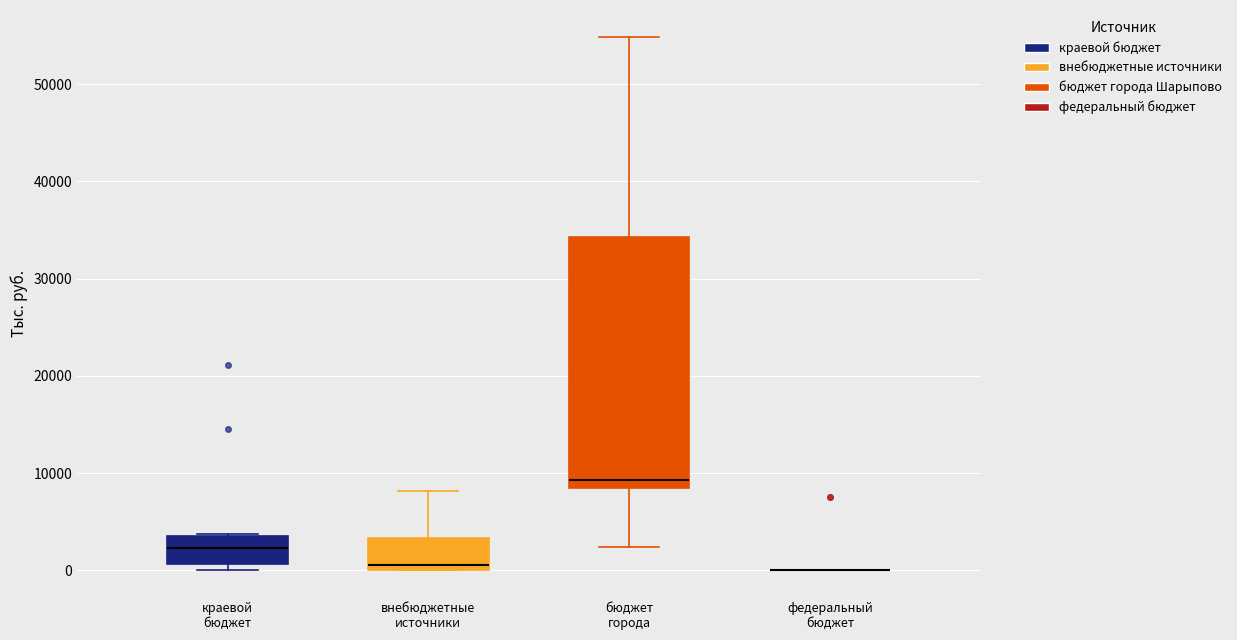

Which box is the tallest, from its lower edge to its upper edge?

бюджет города